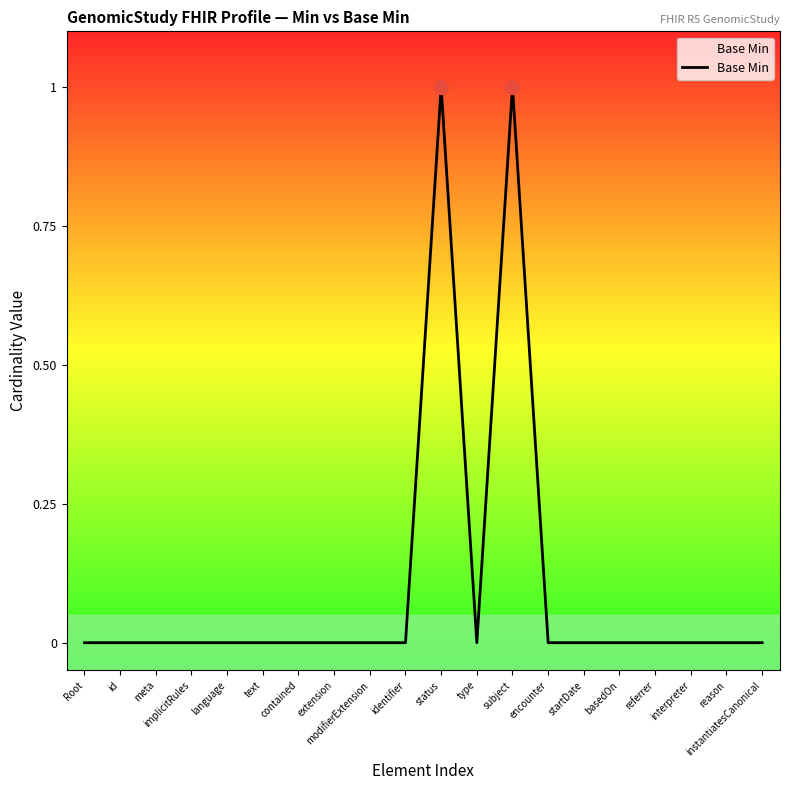

Reading left to right, list all the values displayed in this chart.

Root=0	id=0	meta=0	implicitRules=0	language=0	text=0	contained=0	extension=0	modifierExtension=0	identifier=0	status=1	type=0	subject=1	encounter=0	startDate=0	basedOn=0	referrer=0	interpreter=0	reason=0	instantiatesCanonical=0